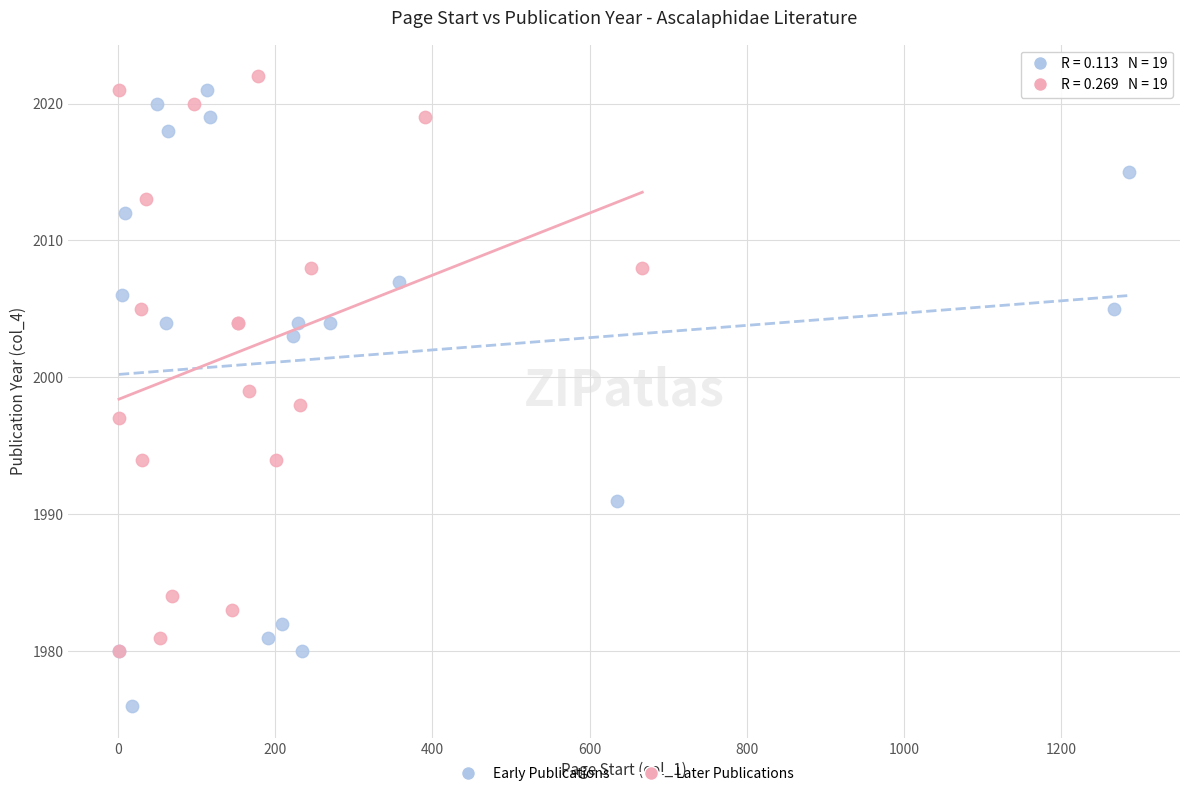

Which series reaches the minimum Y coordinate?

Early Publications